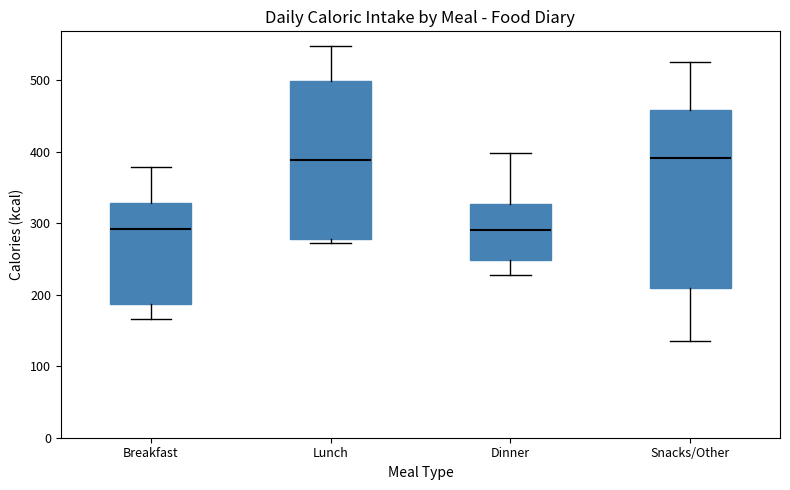

Reading left to right, transcribe this box plot: for each box, give where its median line is, the range the box spans, and where its two whiskers end, as read against the y-axis. The values are not printed on the chart, so give them approximately, as read against the axis.

Breakfast: median 290, box 190 to 330, whiskers 170 to 380
Lunch: median 390, box 280 to 500, whiskers 270 to 550
Dinner: median 290, box 250 to 330, whiskers 230 to 400
Snacks/Other: median 390, box 210 to 460, whiskers 140 to 530